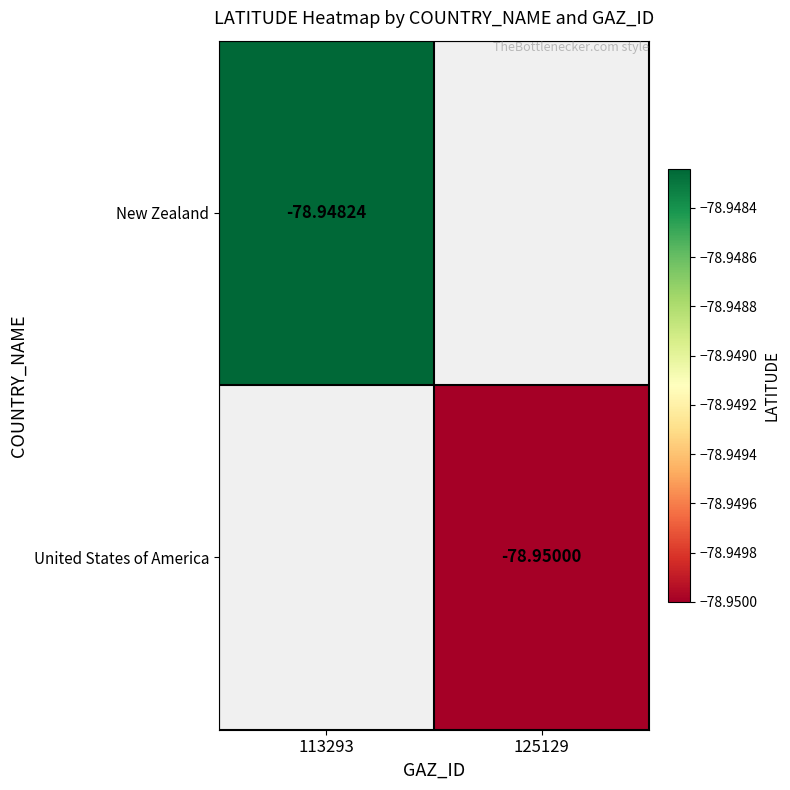

How many data points does each series have?

2